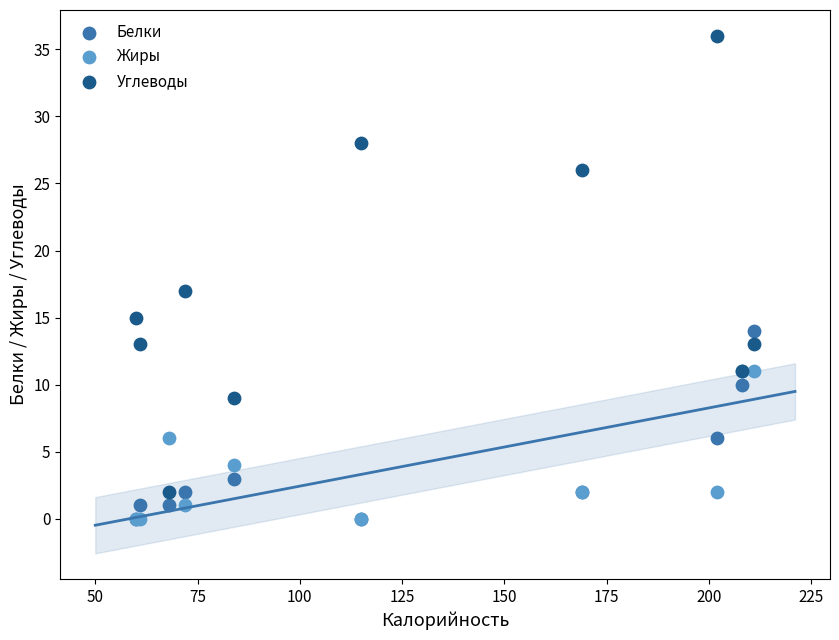

In the Углеводы series, what Y value is closest to 19?

17